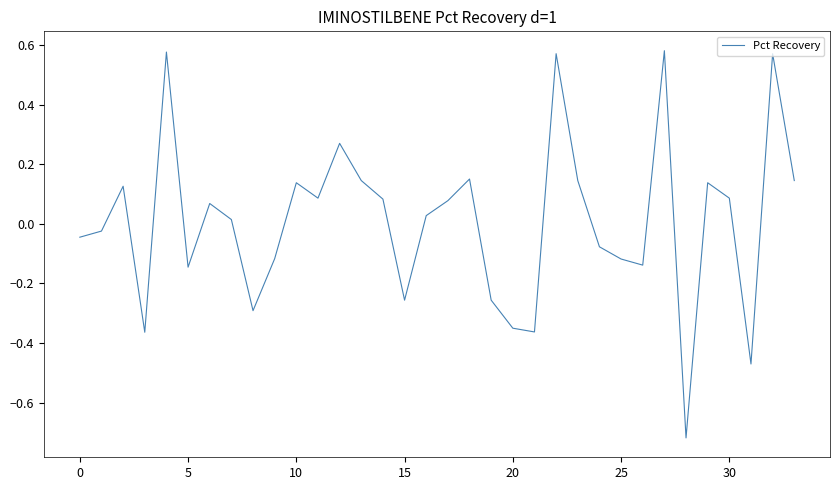

How many positive values are there?

19